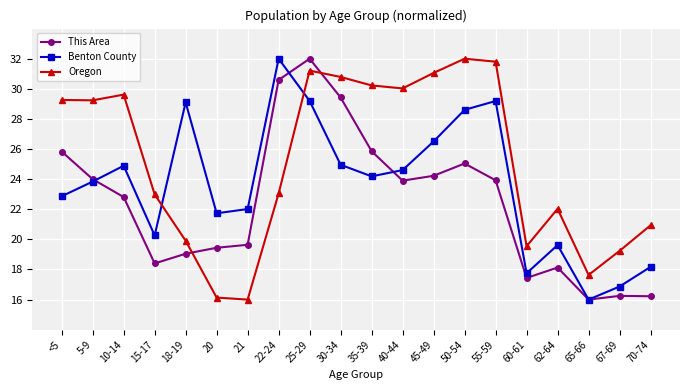

The This Area series shows 24.0 at 5-9. True or false?

True